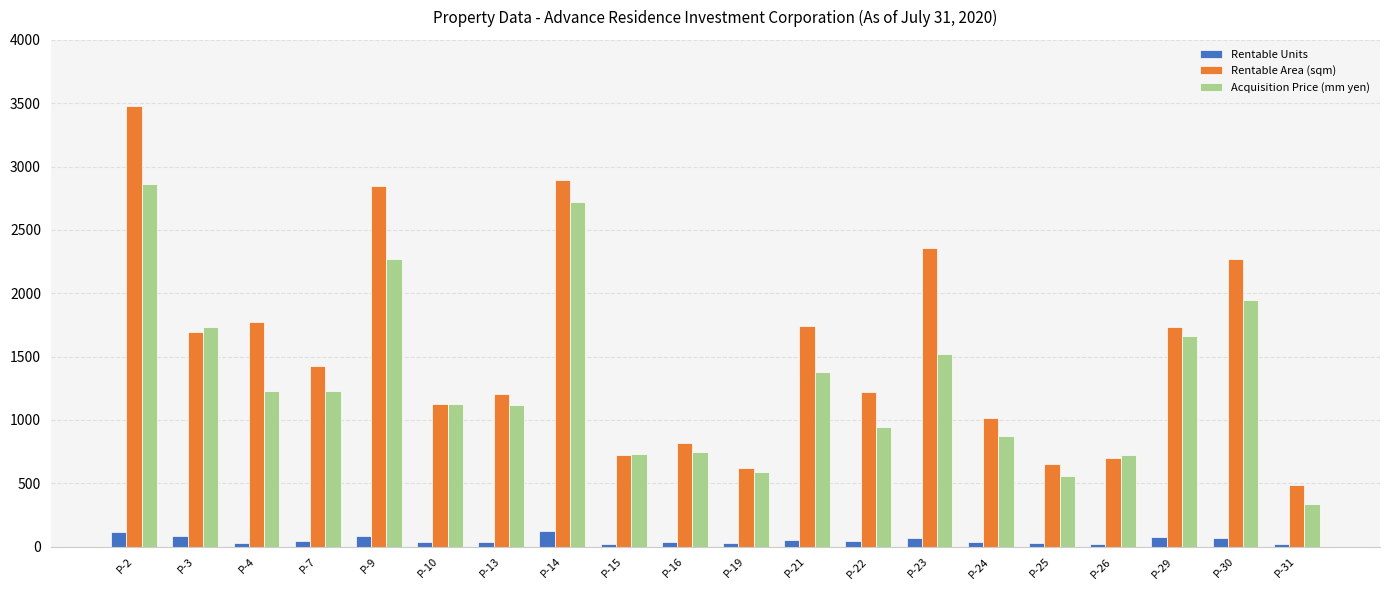

Which series changed the most between P-16 and P-30?

Rentable Area (sqm)